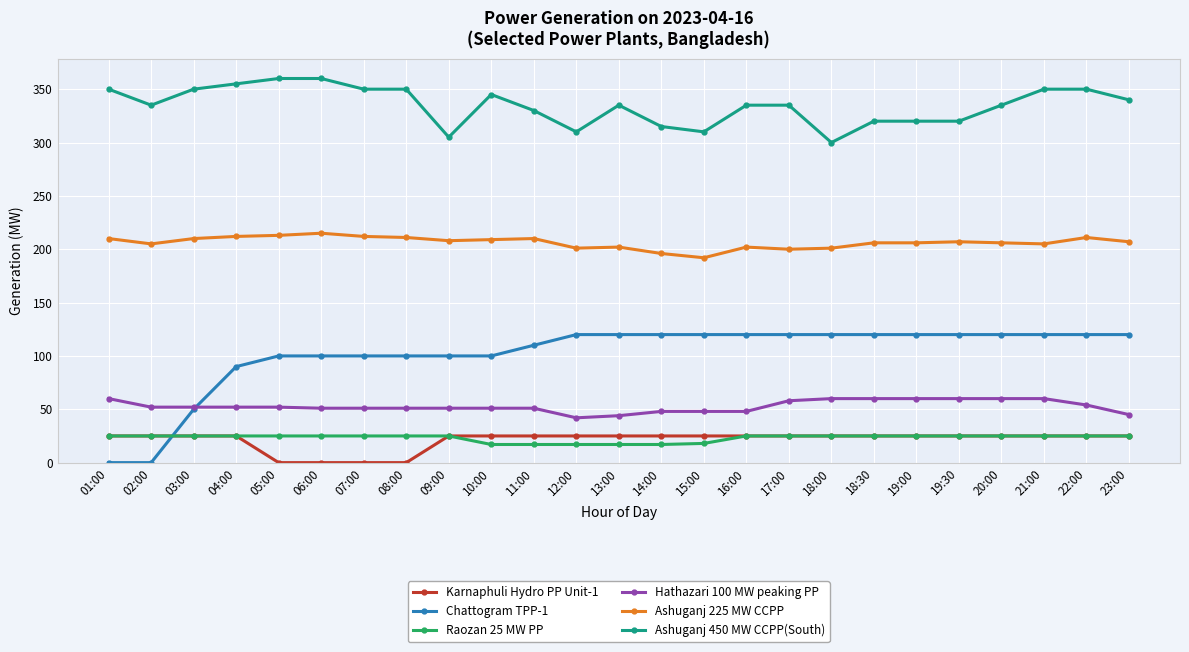

True or false: Chattogram TPP-1 and Ashuganj 225 MW CCPP intersect in this chart.

False